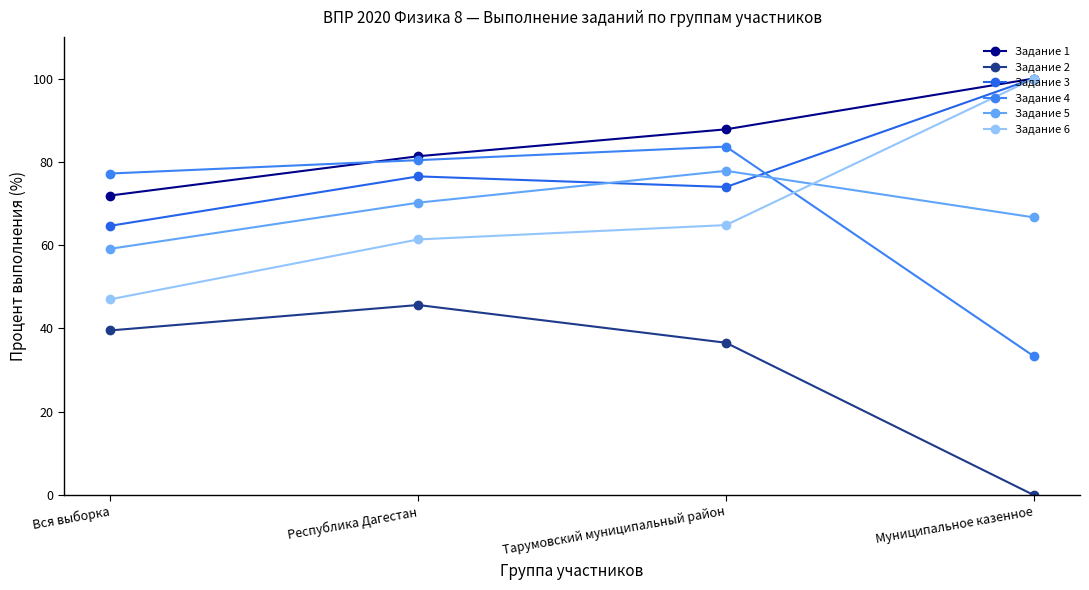

Which label corresponds to the largest value in the chart?

Муниципальное казенное